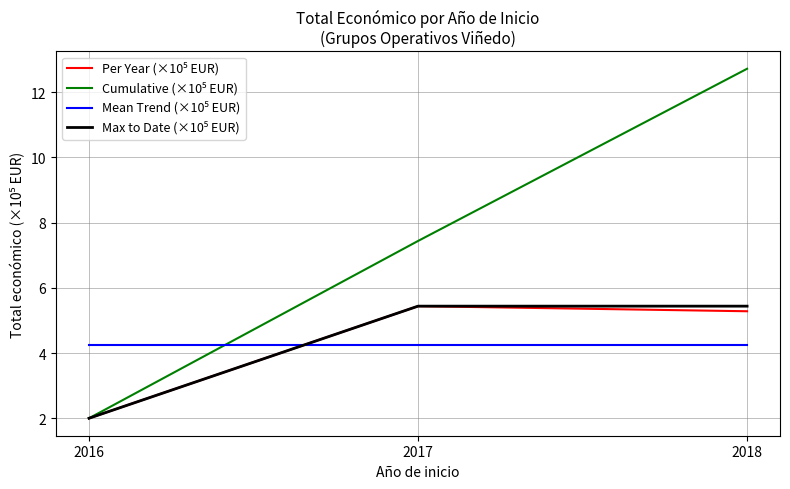

What is the total value across all series at 2018?

27.7